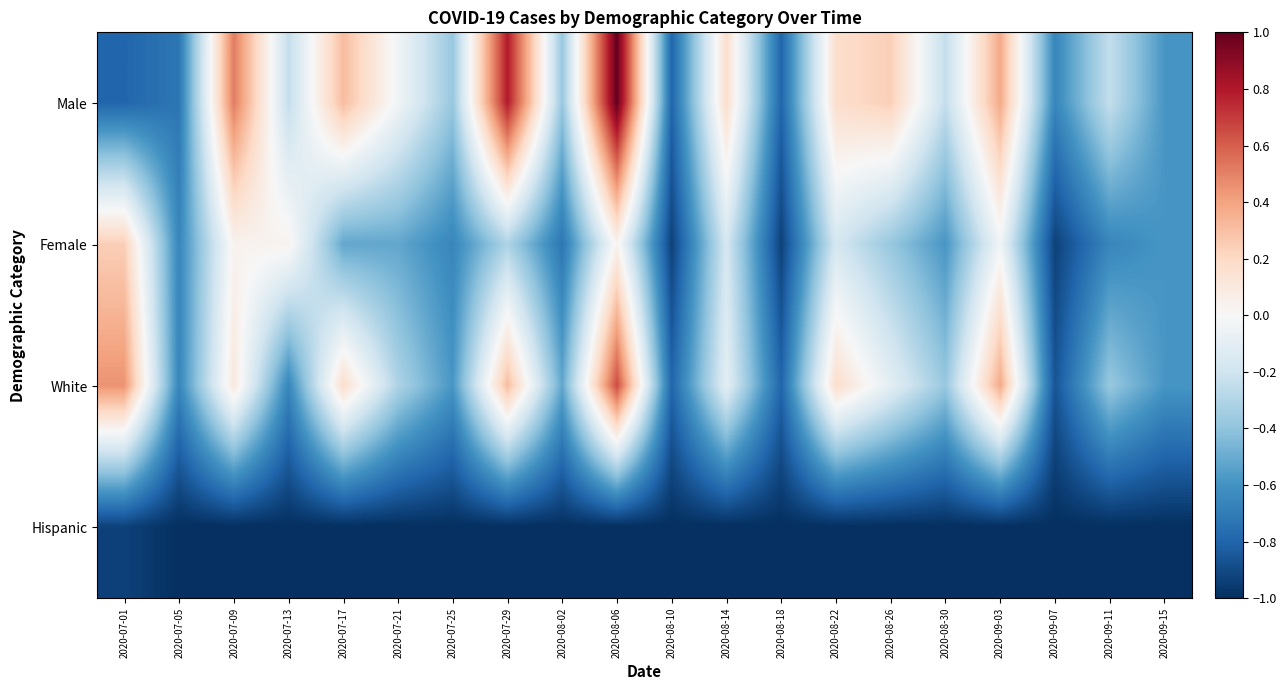

Which series has the largest range (max minus min)?

Male